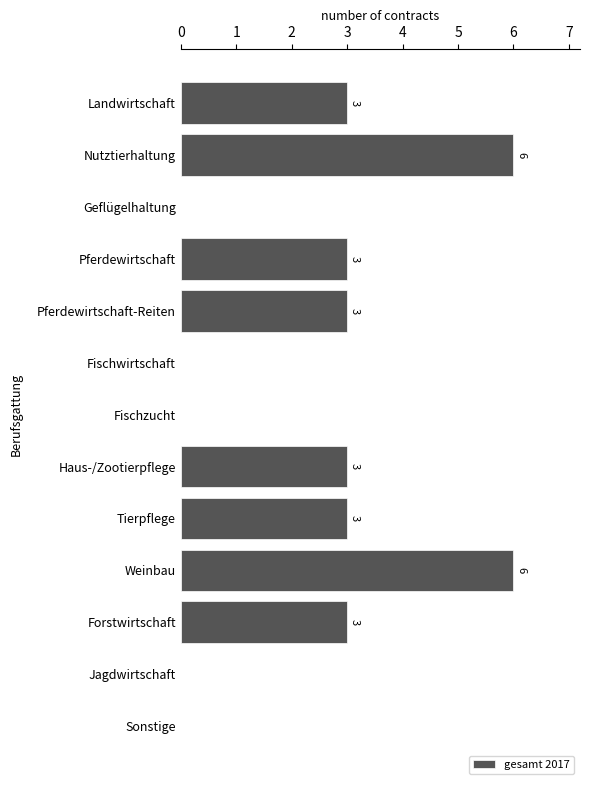

The chart shows a value of 1 at Pferdewirtschaft. True or false?

False